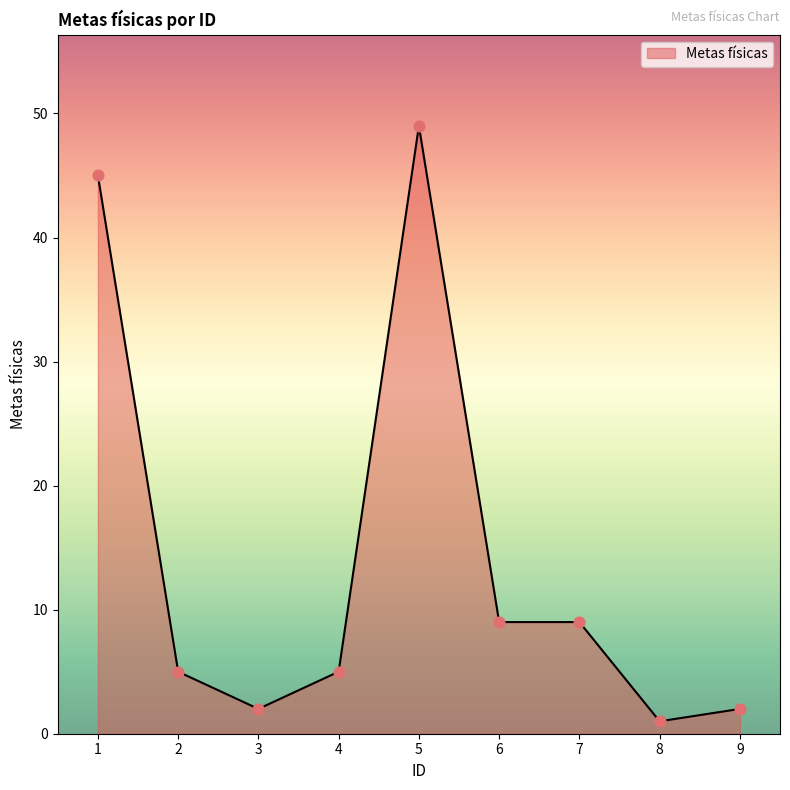

Approximately how many times larger is the value at 3 compared to 9?

1.0